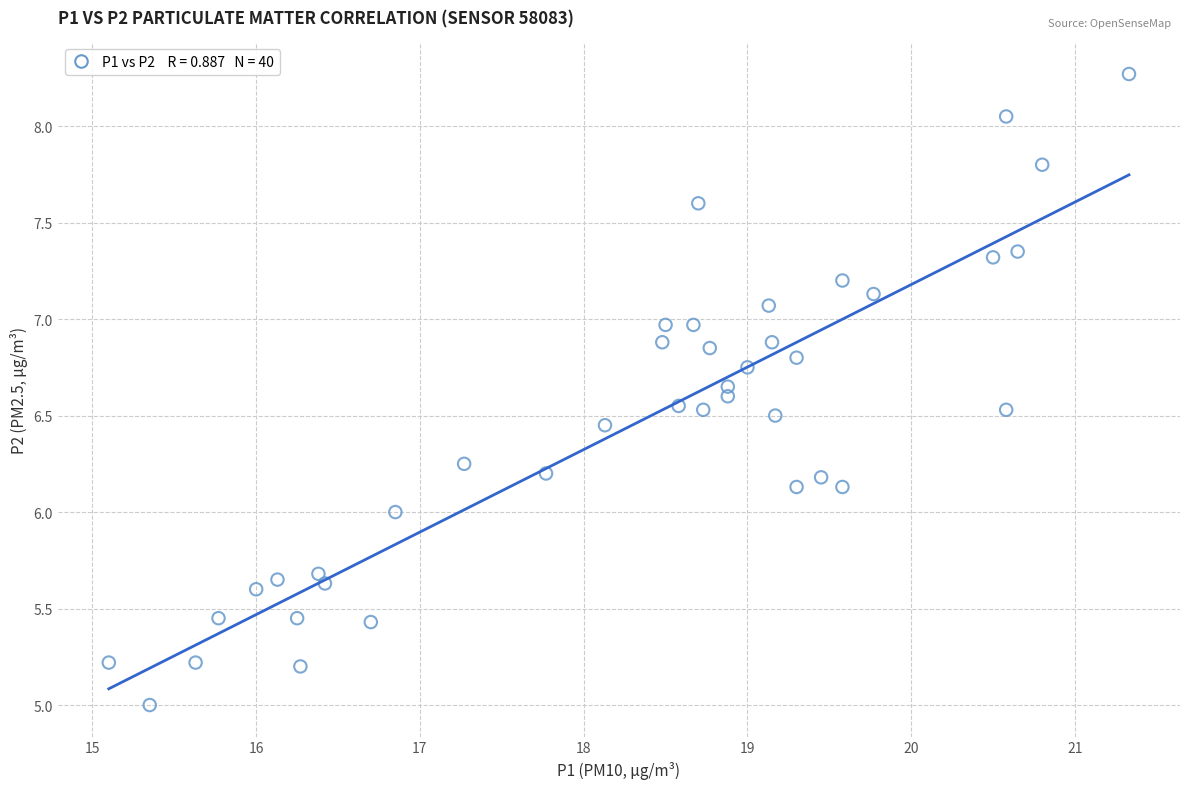

What is the range of Y values (max minus min)?

3.3